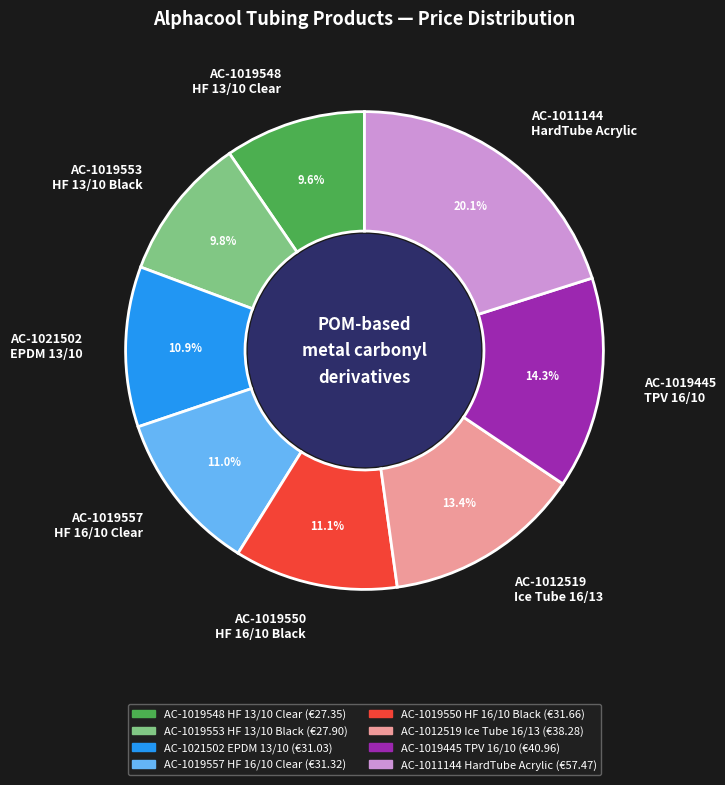

Which slice is the largest?

AC-1011144 HardTube Acrylic